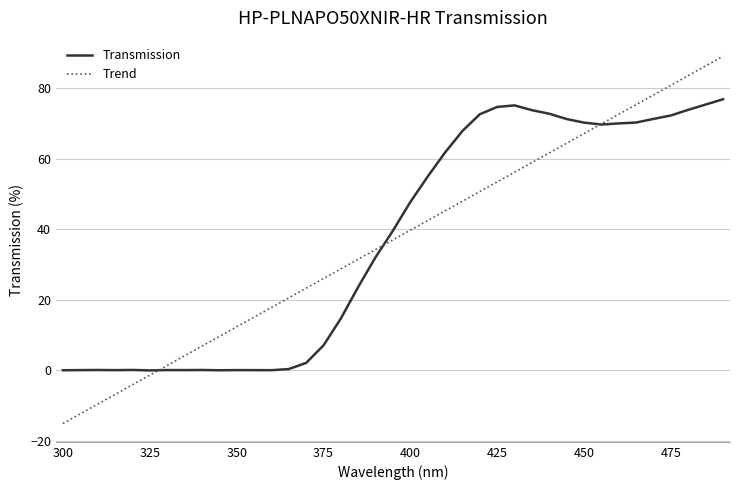

Is it true that the value at 330 is 0.1?

False